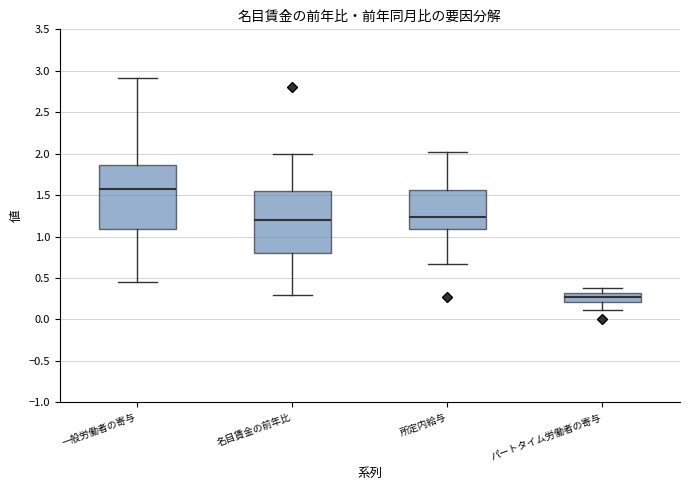

Reading left to right, read every box against the y-axis: the position of its median line, the range the box covers, and the ends of its whiskers. The values are not printed on the chart, so give them approximately, as read against the axis.

一般労働者の寄与: median 1.55, box 1.10 to 1.85, whiskers 0.45 to 2.90
名目賃金の前年比: median 1.20, box 0.80 to 1.55, whiskers 0.30 to 2.00
所定内給与: median 1.25, box 1.10 to 1.55, whiskers 0.65 to 2.00
パートタイム労働者の寄与: median 0.25, box 0.20 to 0.30, whiskers 0.10 to 0.40